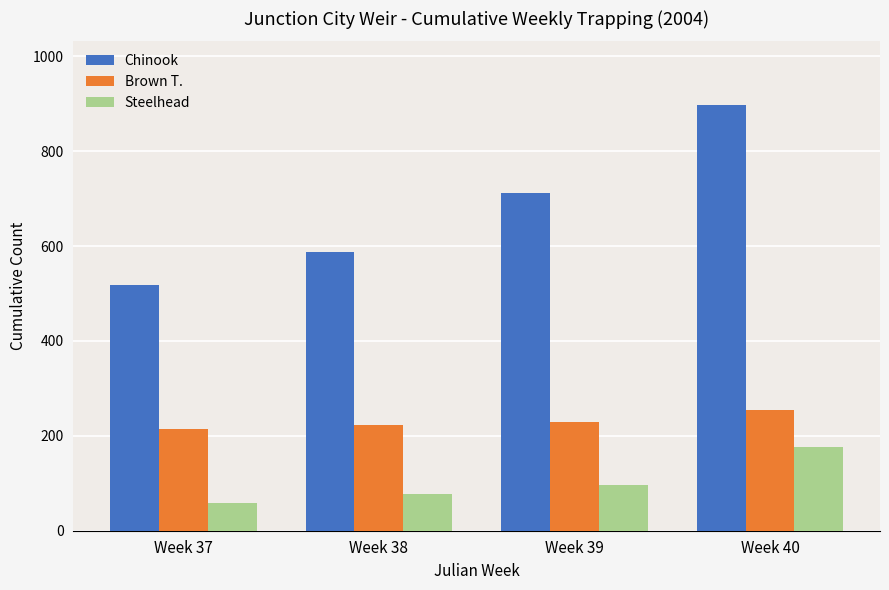

What is the smallest value displayed?

58